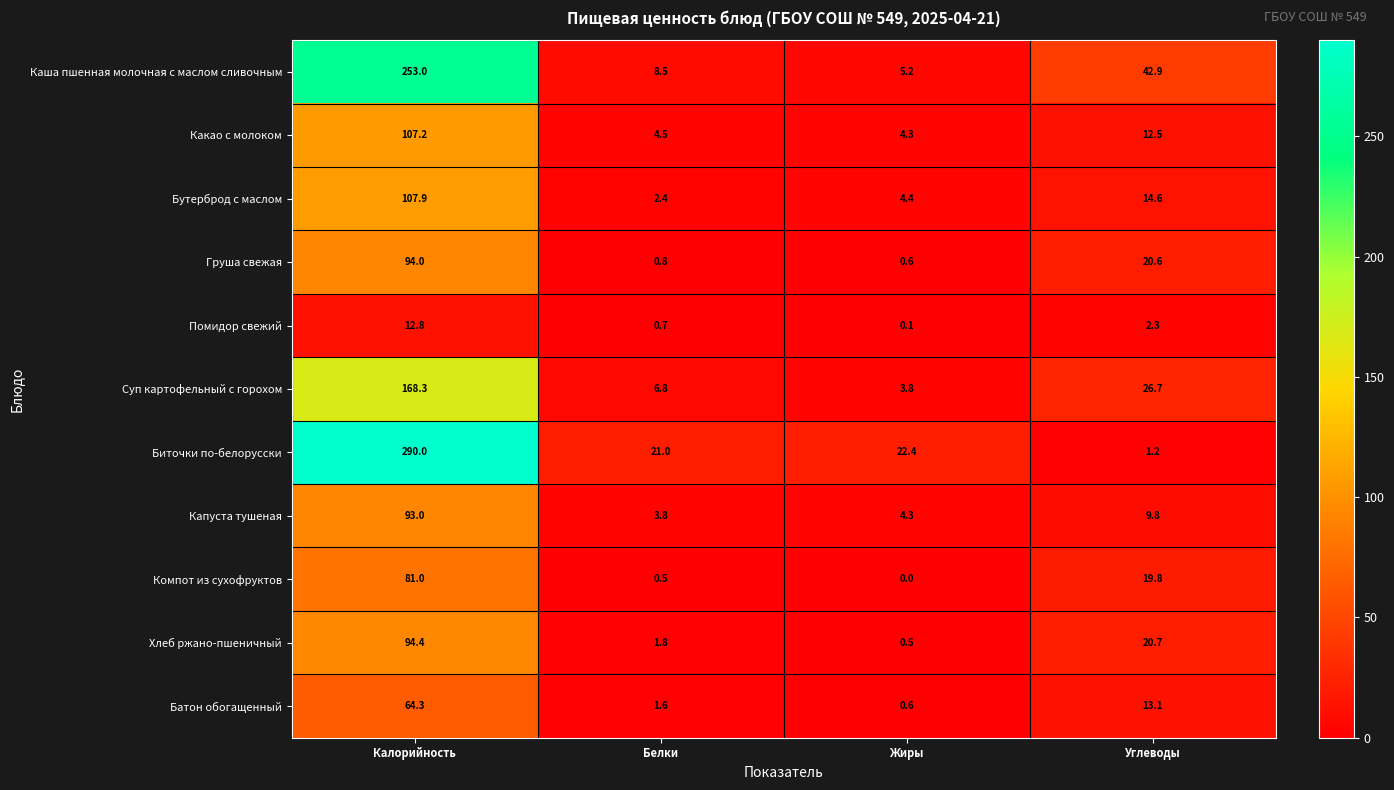

List the series in order of their peak value, highest first.

Биточки по-белорусски, Каша пшенная молочная с маслом сливочным, Суп картофельный с горохом, Бутерброд с маслом, Какао с молоком, Хлеб ржано-пшеничный, Груша свежая, Капуста тушеная, Компот из сухофруктов, Батон обогащенный, Помидор свежий